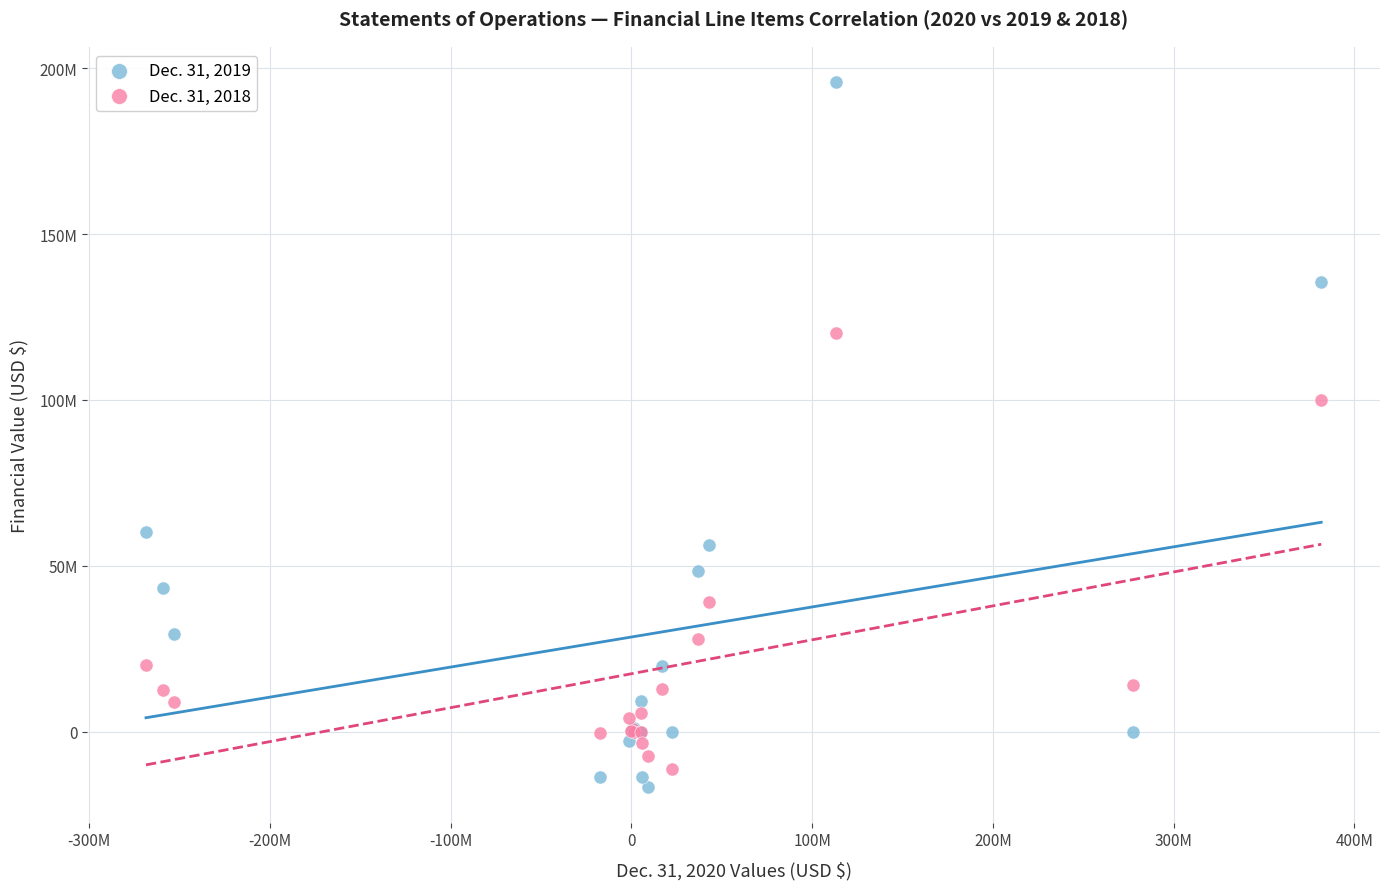

What are all the series names shown in the legend?

Dec. 31, 2019, Dec. 31, 2018